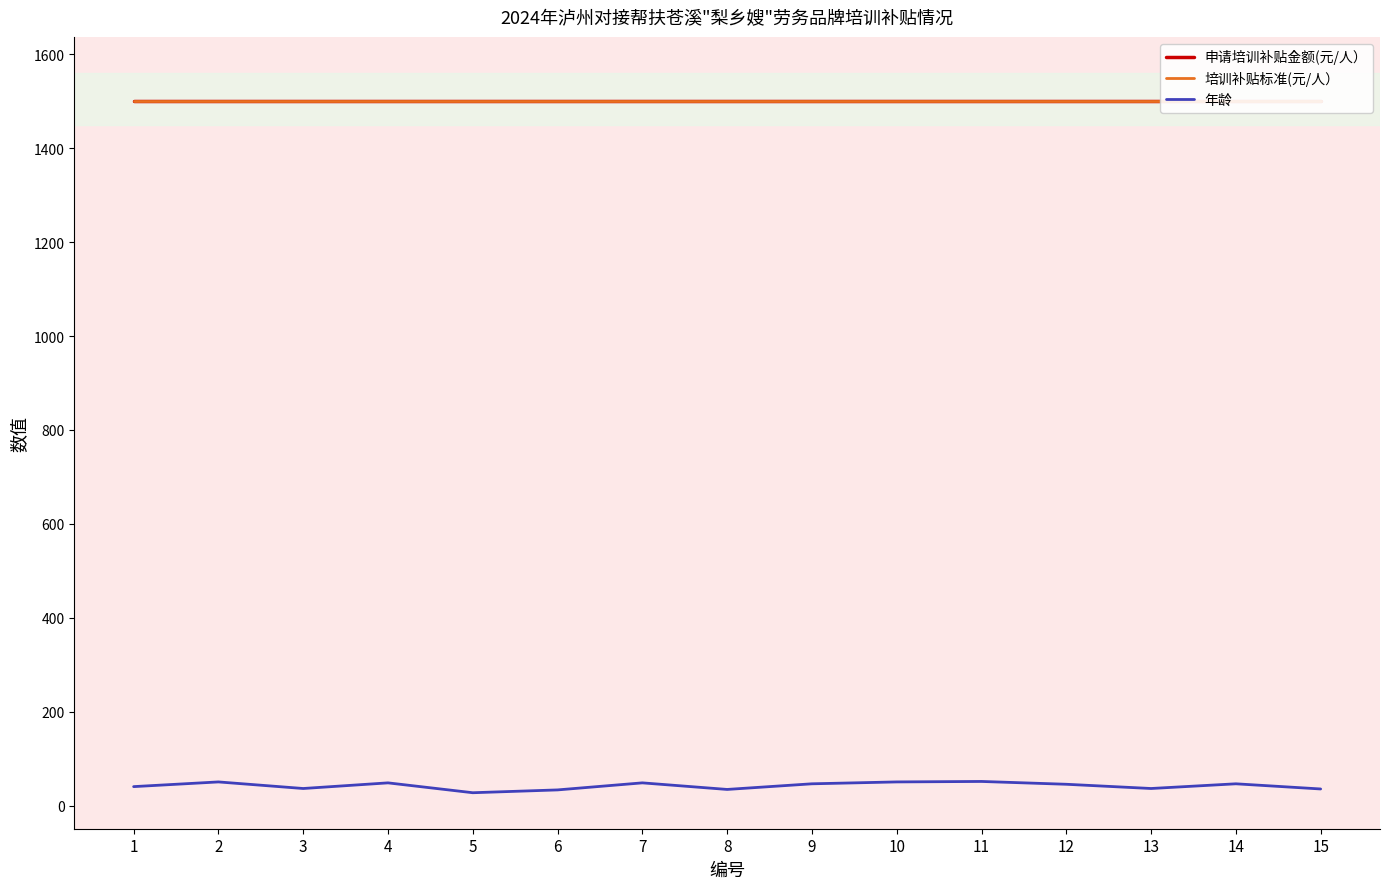

Which has a higher value, 6 or 5?

6